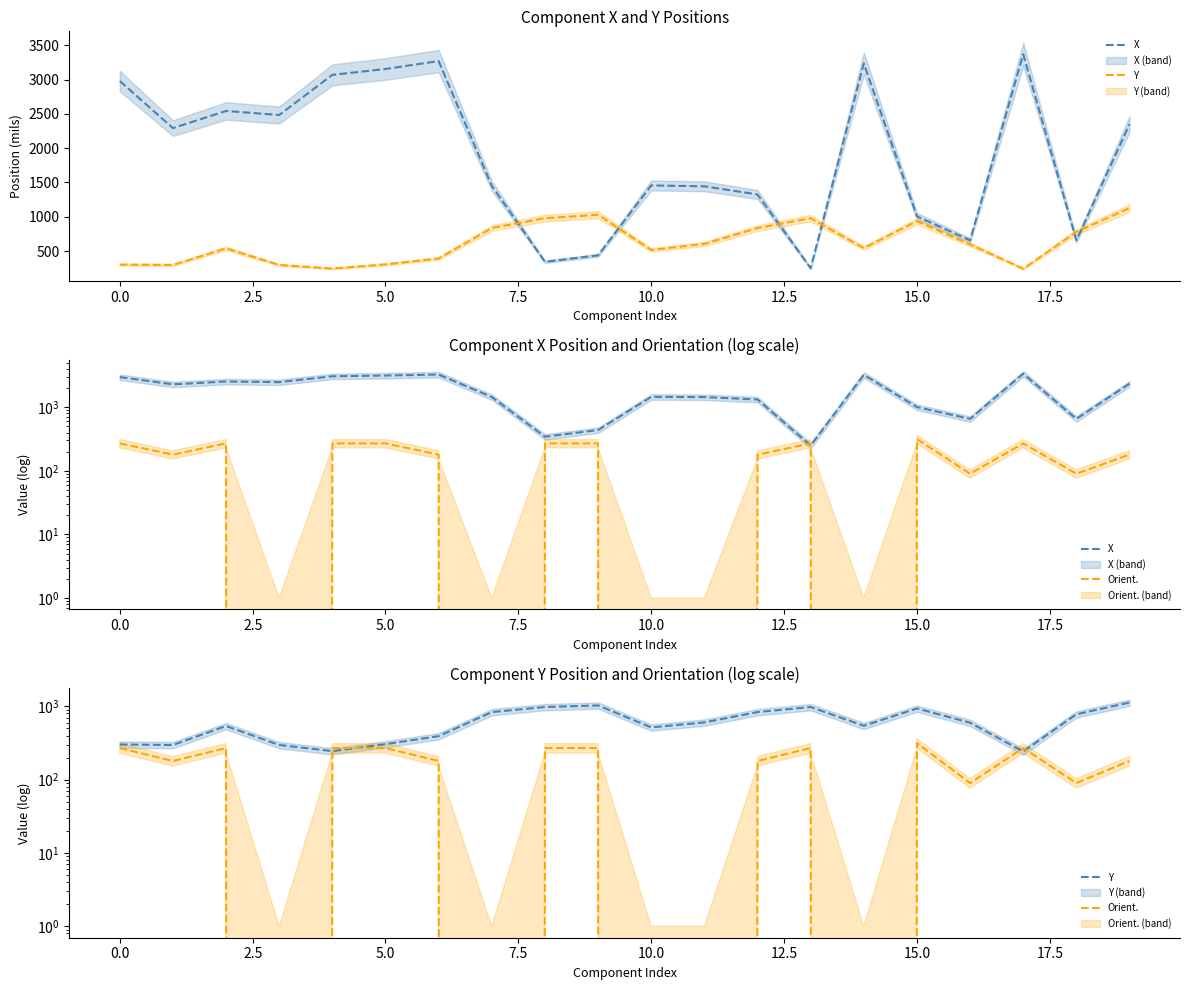

At which label does Y reach its peak?

19